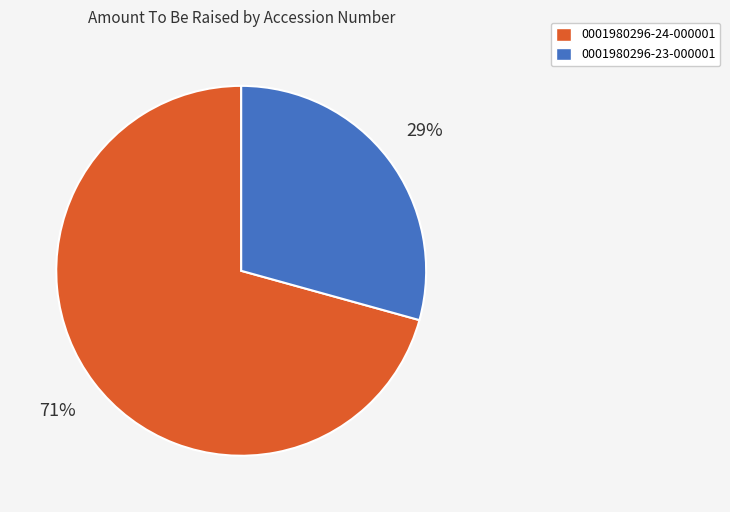

What is the ratio of the value at 0001980296-24-000001 to the value at 0001980296-23-000001?

2.4